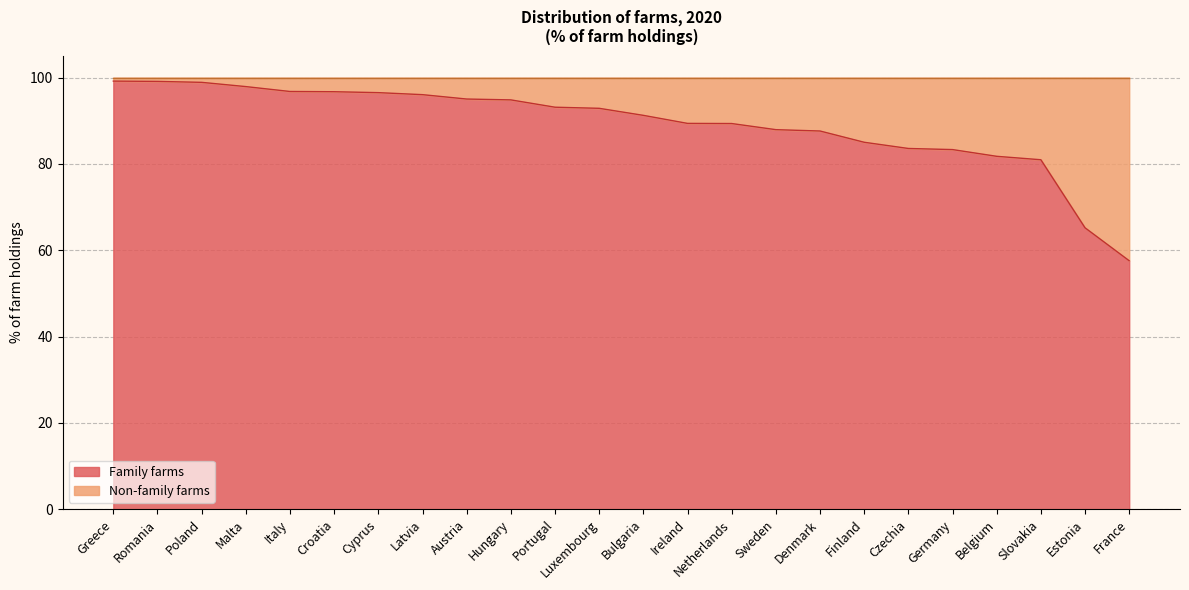

How many lines are shown in the chart?

2